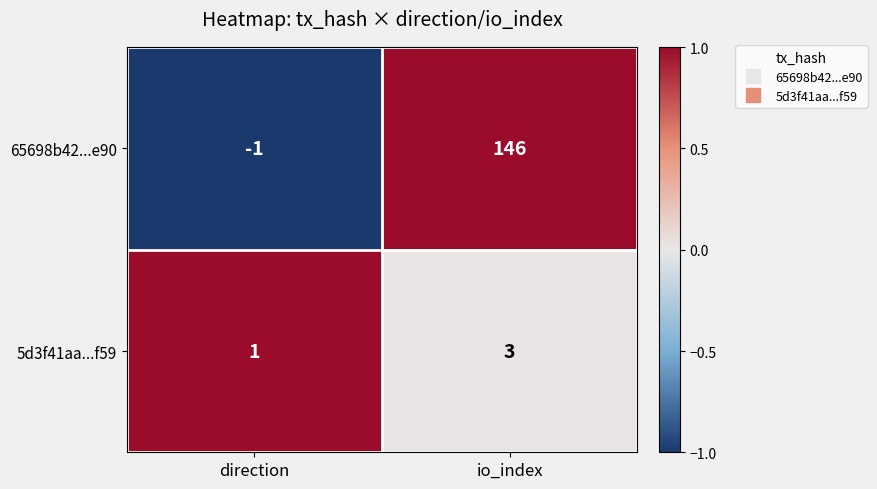

What is the spread (max minus min) of values at io_index?

143